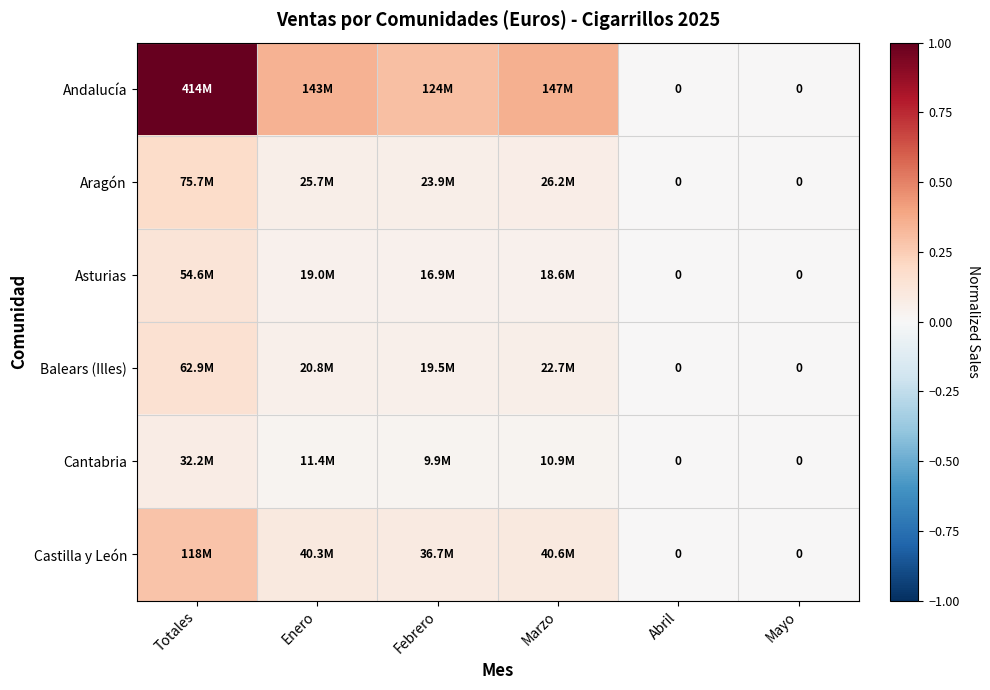

Count the Balears (Illes) values in the range 0 to 1.

6